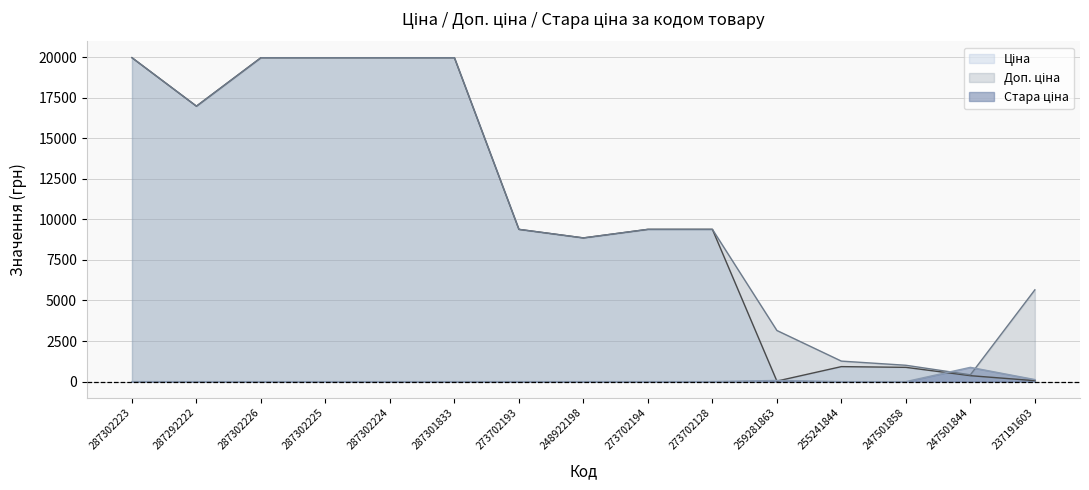

What position from the left is 287302225?

4